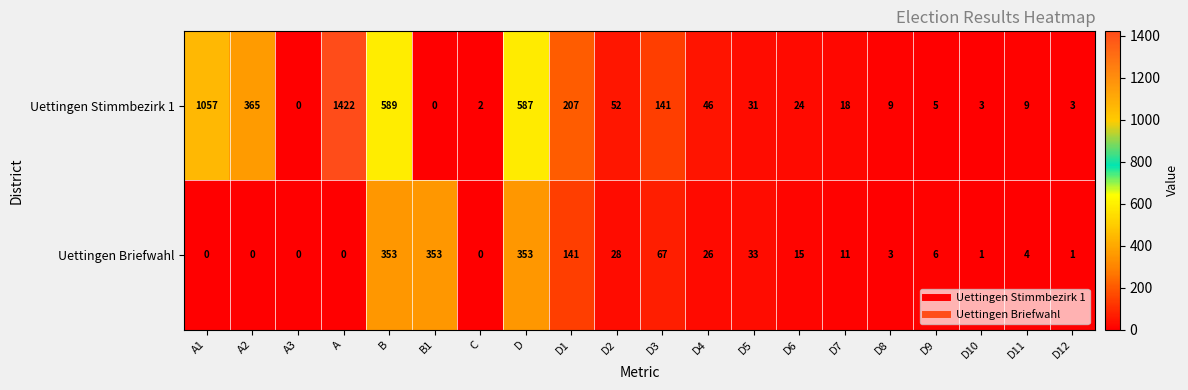

Count the number of categories in the chart.

20